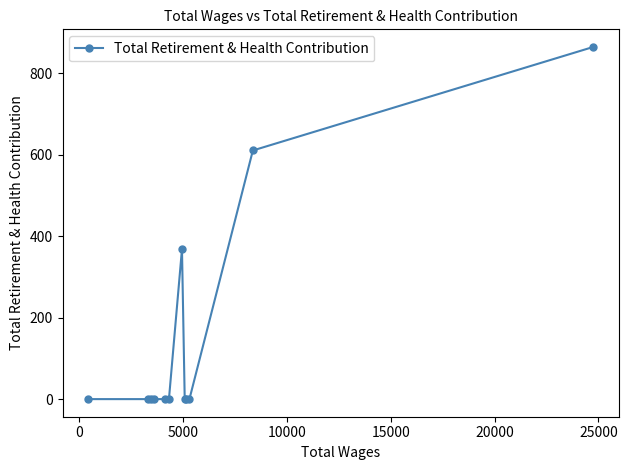

What is the average value?

154